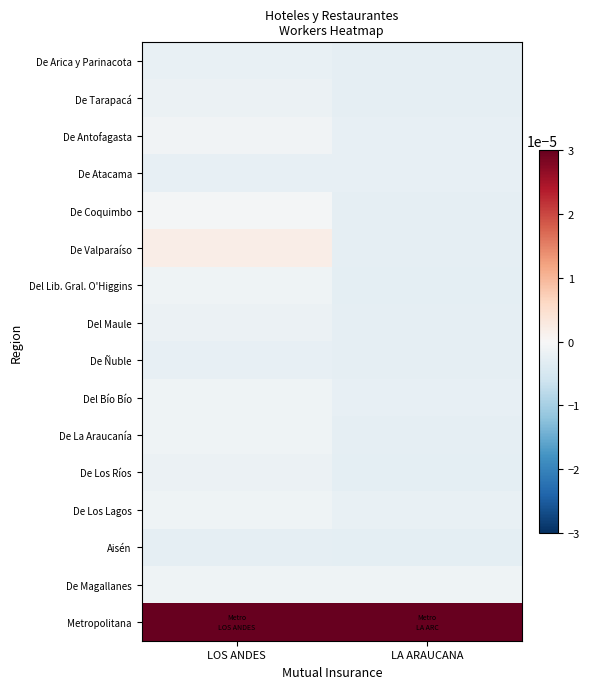

At LA ARAUCANA, list the series in order from smallest to largest.

Aisén, Del Lib. Gral. O'Higgins, De Los Ríos, De La Araucanía, De Tarapacá, De Arica y Parinacota, De Ñuble, De Valparaíso, Del Maule, De Coquimbo, De Antofagasta, De Atacama, Del Bío Bío, De Los Lagos, De Magallanes, Metropolitana